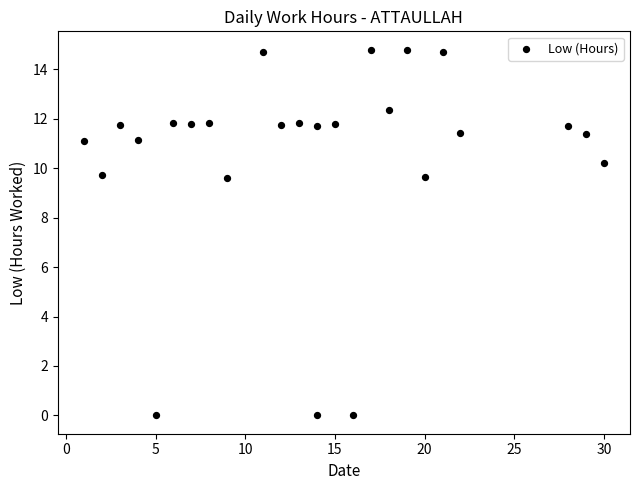

What is the range of X values (max minus min)?

29.0